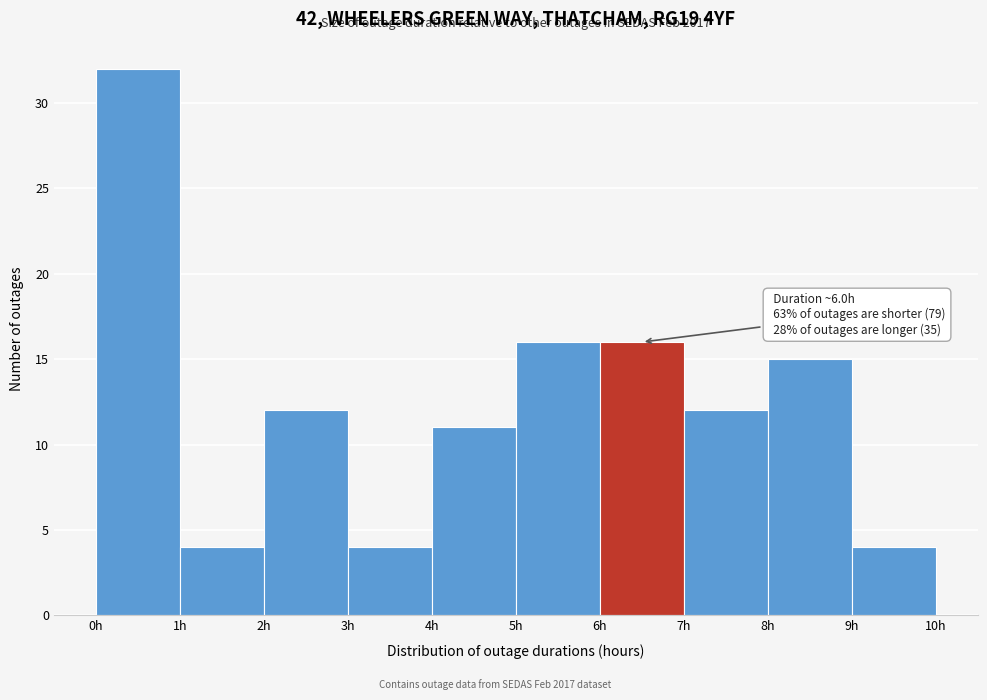

Over which range of the x-axis is the bar tallest?

0 to 1